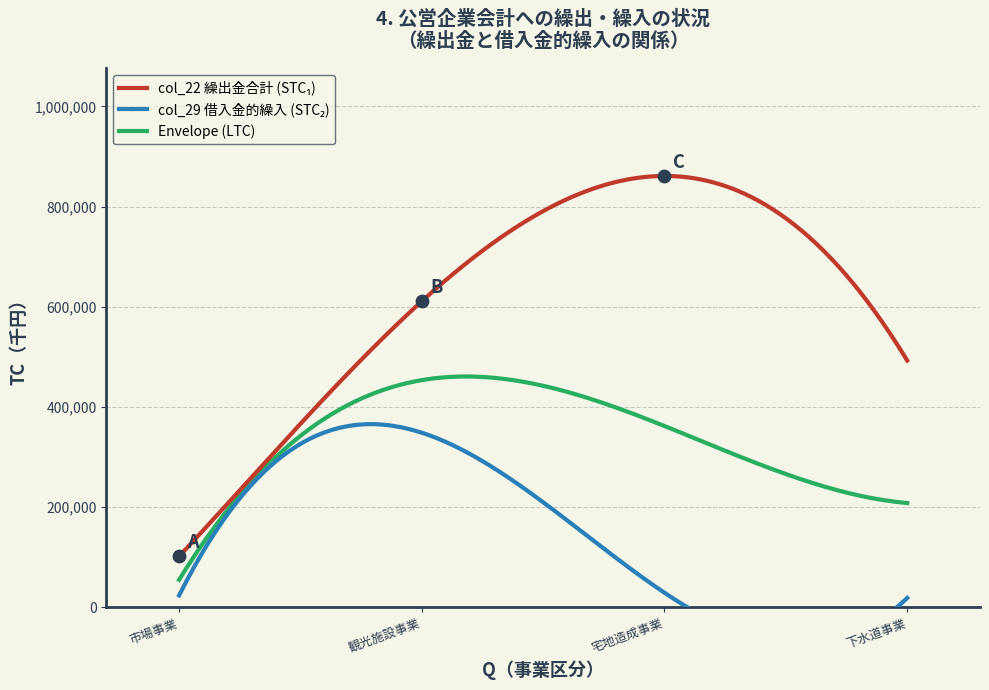

Which series reaches the maximum Y coordinate?

col_22